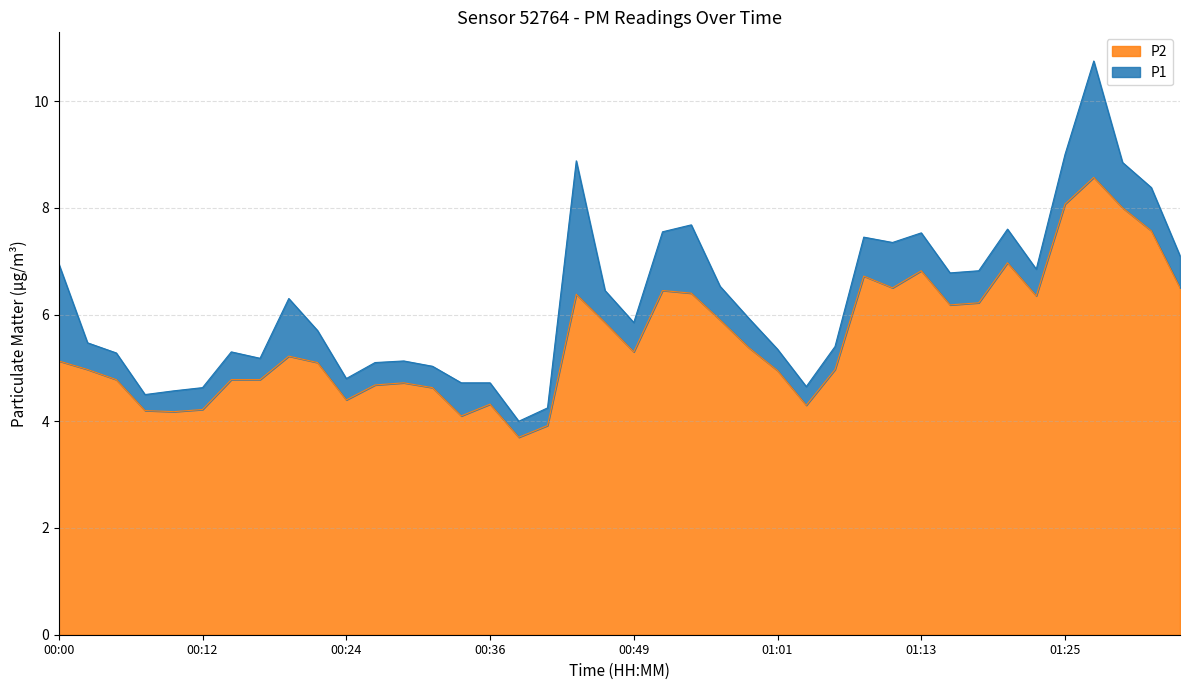

Reading left to right, what are all the values shown in this chart?

P1: 7.0	5.5	5.3	4.5	4.6	4.6	5.3	5.2	6.3	5.7	4.8	5.1	5.1	5.0	4.7	4.7	4.0	4.2	8.9	6.5	5.8	7.5	7.7	6.5	5.9	5.3	4.7	5.4	7.5	7.3	7.5	6.8	6.8	7.6	6.8	9.0	10.8	8.8	8.4	7.1
P2: 5.1	5.0	4.8	4.2	4.2	4.2	4.8	4.8	5.2	5.1	4.4	4.7	4.7	4.6	4.1	4.3	3.7	3.9	6.4	5.8	5.3	6.5	6.4	5.9	5.4	5.0	4.3	5.0	6.7	6.5	6.8	6.2	6.2	7.0	6.3	8.1	8.6	8.0	7.6	6.5